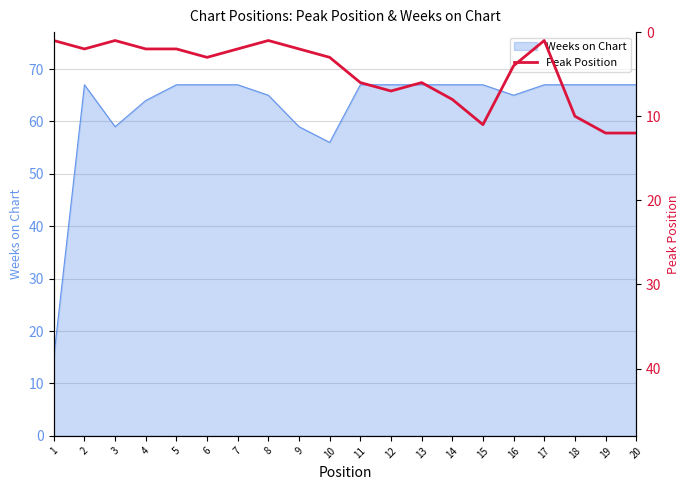

The value of Weeks on Chart at 7 is 67. True or false?

True